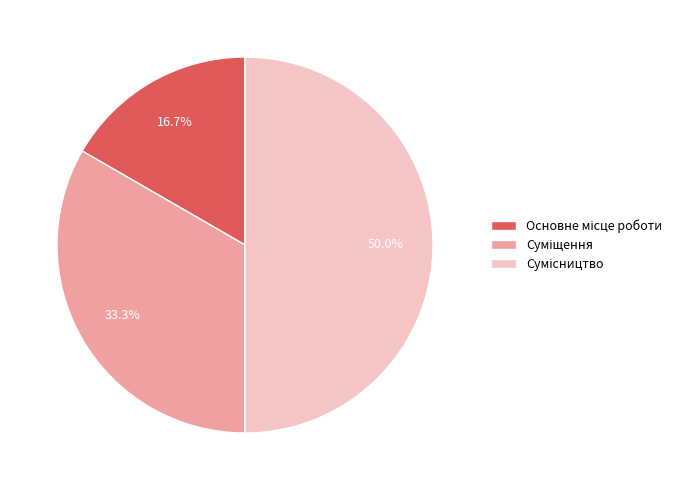

To the nearest percent, what is the average slice percentage?

33%